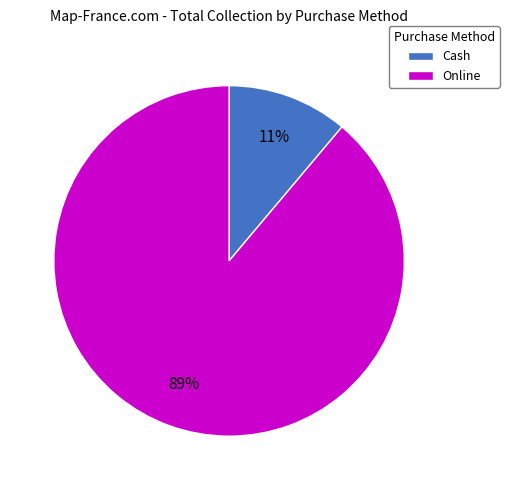

Combined, do Online and Cash account for over 50%?

Yes